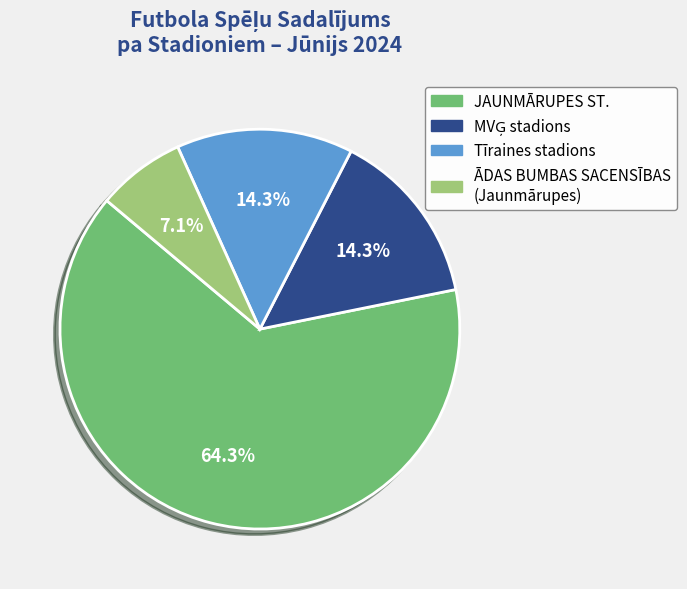

How many segments does this pie chart have?

4